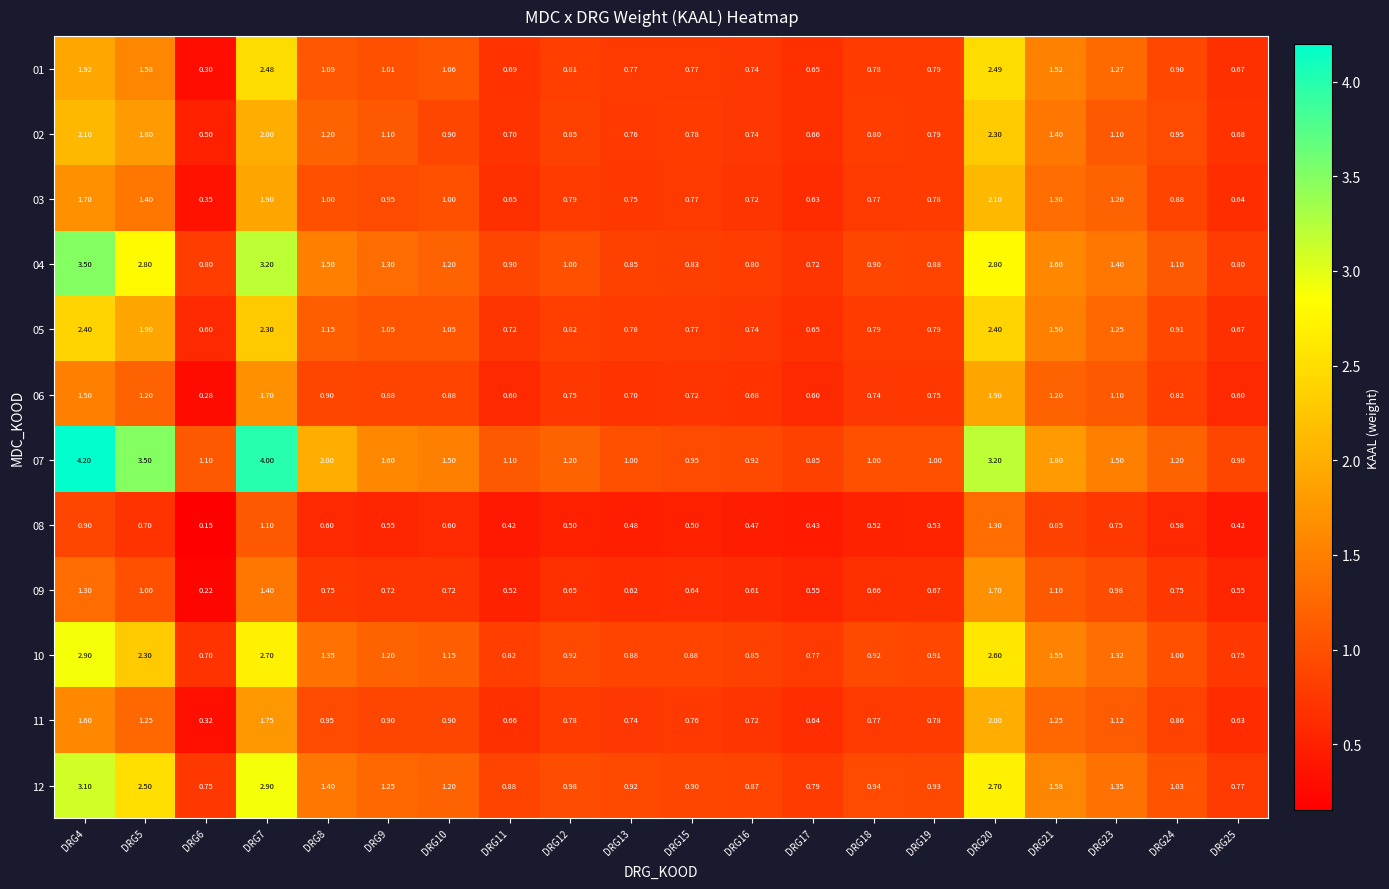

Is the value of 03 at DRG16 greater than the value of 05 at DRG6?

Yes